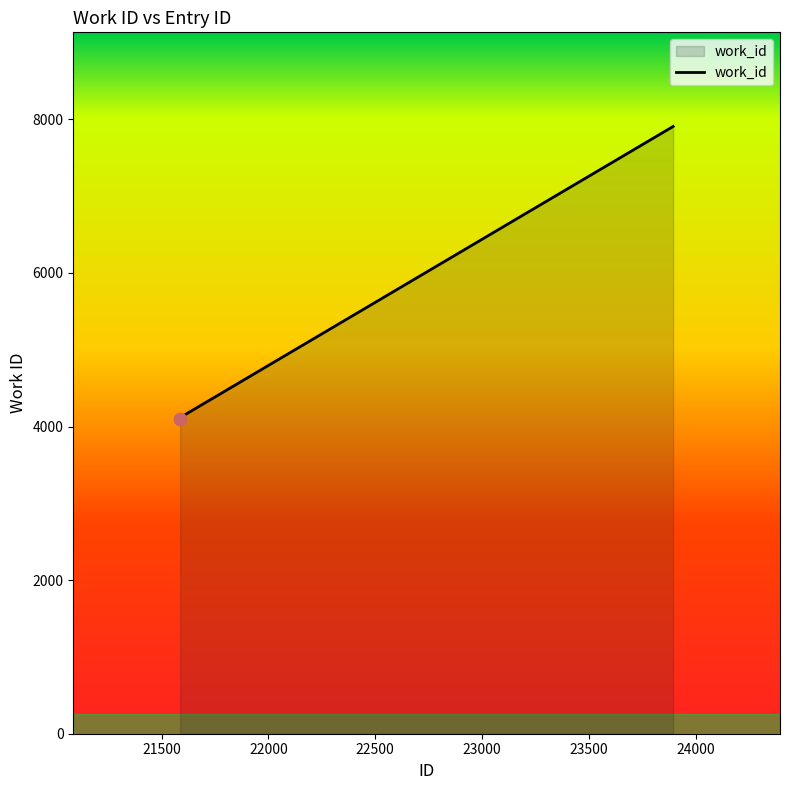

What is the sum of all values?

16146